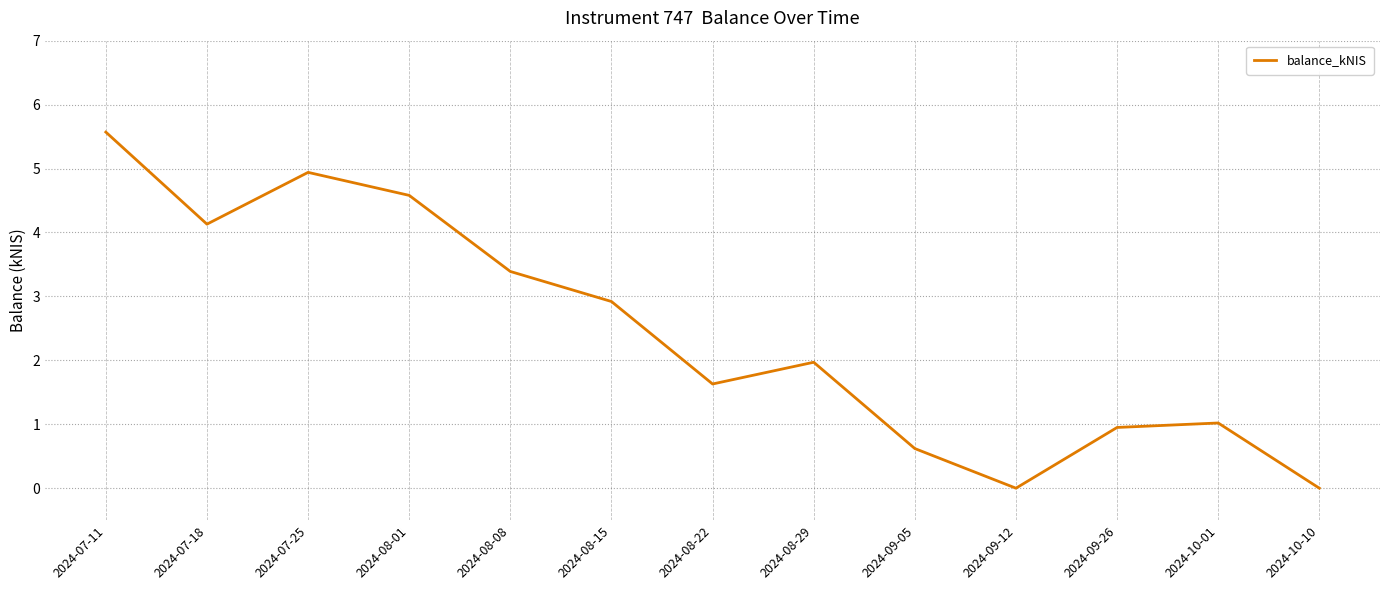

True or false: the data shows 7.4 at 2024-08-01.

False